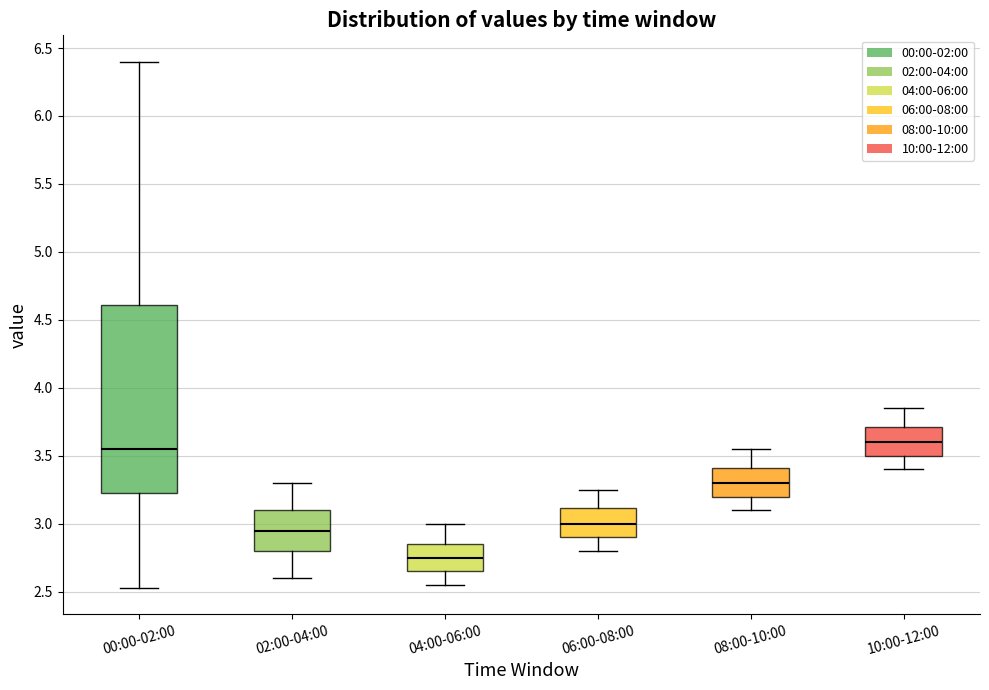

Reading left to right, read every box against the y-axis: the position of its median line, the range the box covers, and the ends of its whiskers. The values are not printed on the chart, so give them approximately, as read against the axis.

00:00-02:00: median 3.55, box 3.20 to 4.60, whiskers 2.55 to 6.40
02:00-04:00: median 2.95, box 2.80 to 3.10, whiskers 2.60 to 3.30
04:00-06:00: median 2.75, box 2.65 to 2.85, whiskers 2.55 to 3.00
06:00-08:00: median 3.00, box 2.90 to 3.10, whiskers 2.80 to 3.25
08:00-10:00: median 3.30, box 3.20 to 3.40, whiskers 3.10 to 3.55
10:00-12:00: median 3.60, box 3.50 to 3.70, whiskers 3.40 to 3.85